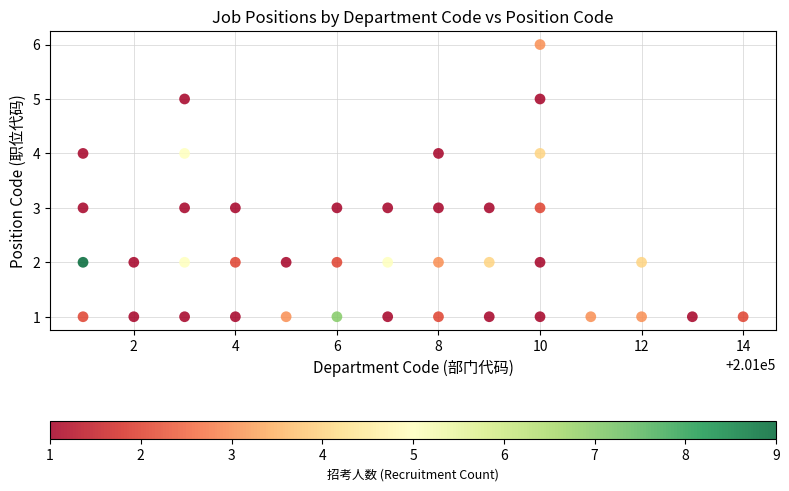

What is the range of X values (max minus min)?

13